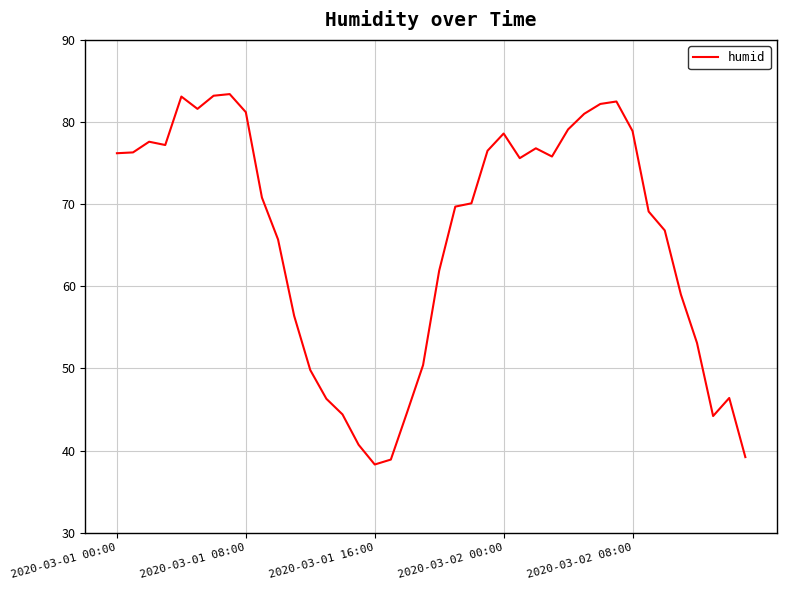

What is the minimum value shown in the chart?

38.3